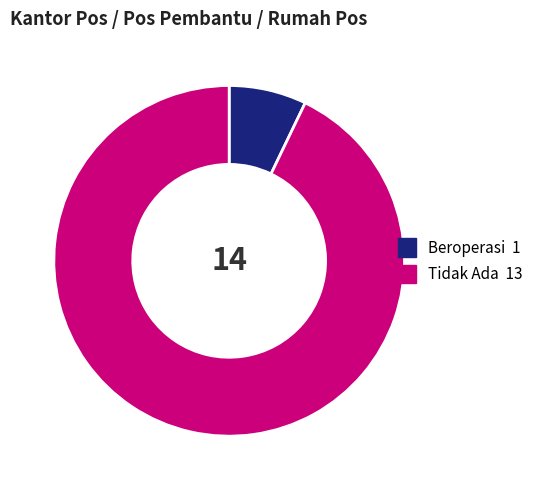

Is it true that Tidak Ada is 99% of the pie?

False